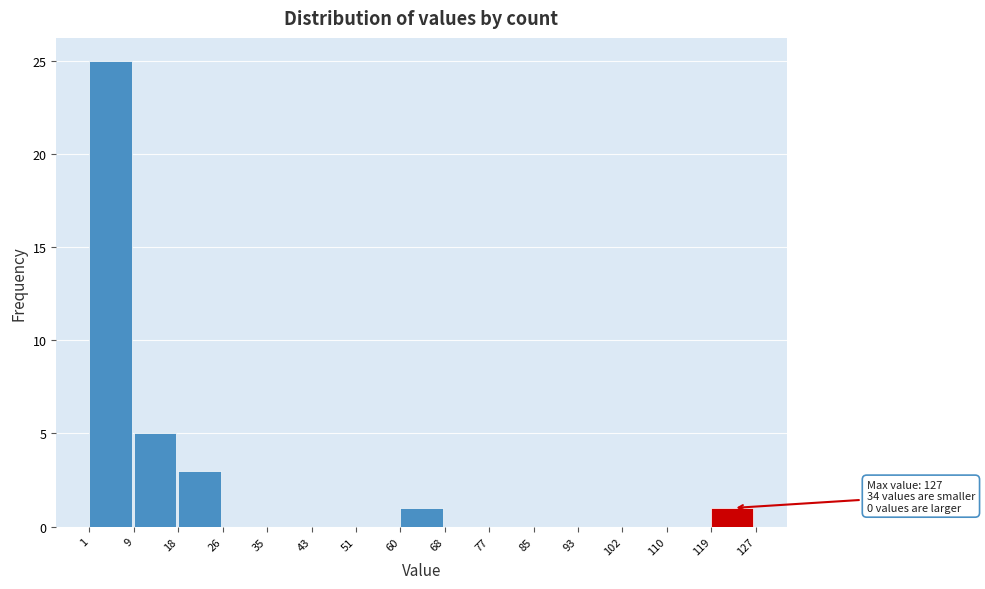

Over which range of the x-axis is the bar tallest?

1 to 9